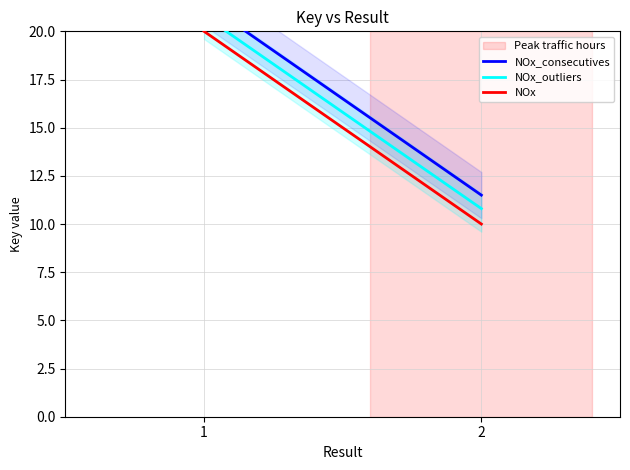

Reading left to right, what are all the values shown in this chart?

NOx_consecutives: 21.5	11.5
NOx_outliers: 20.8	10.8
NOx: 20.0	10.0